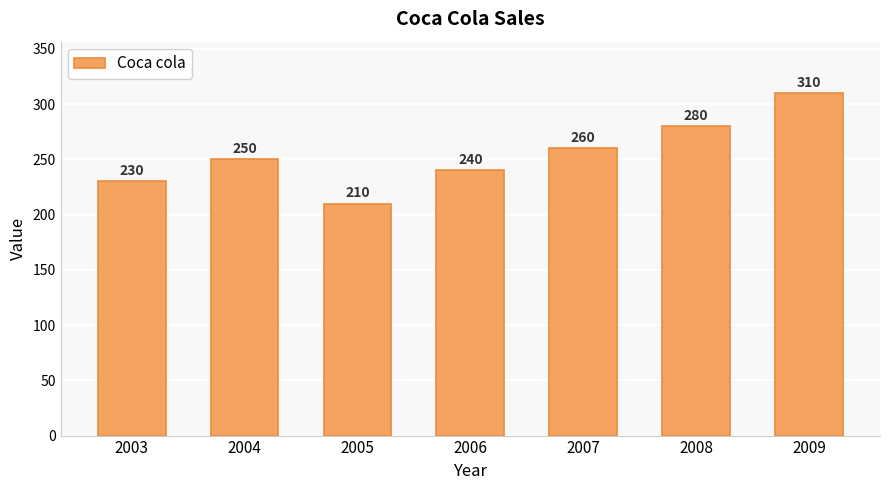

How many values are between 230 and 280?

5